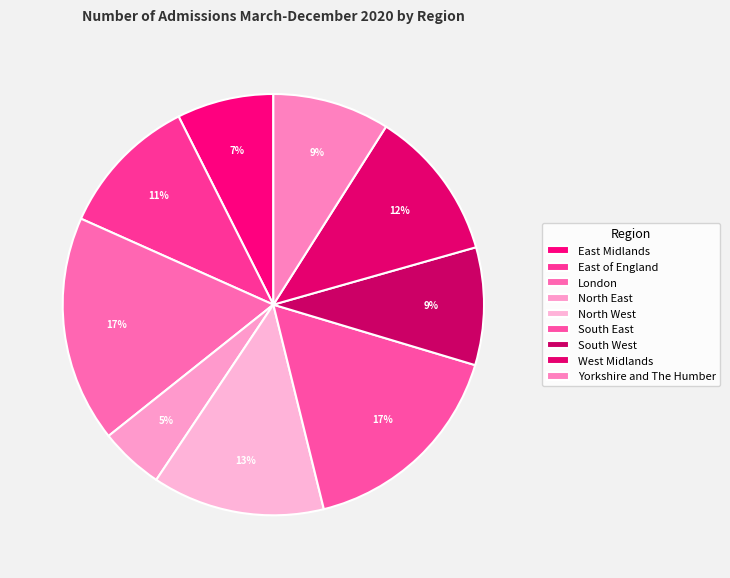

Which slice is the largest?

London